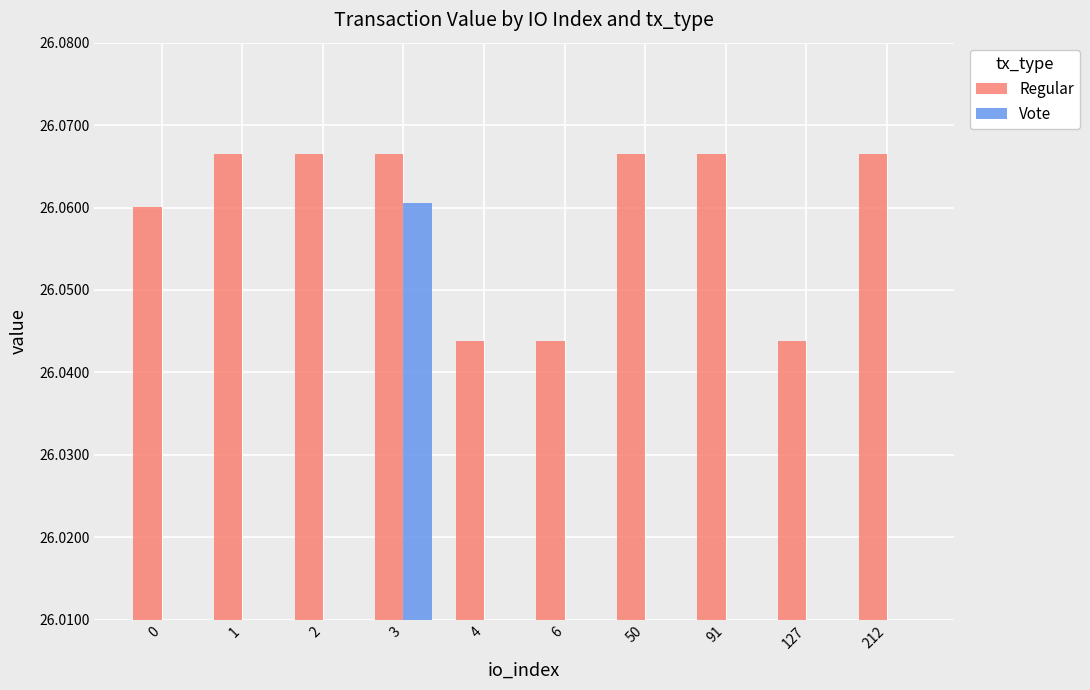

How many bars are there in each group?

2